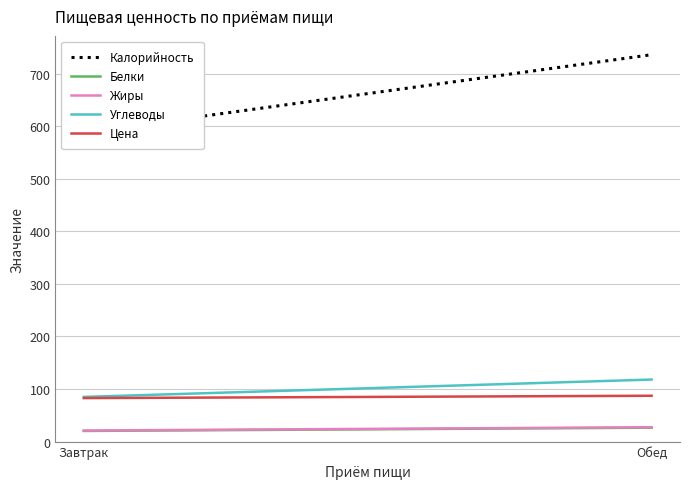

What is the smallest value displayed?

20.2